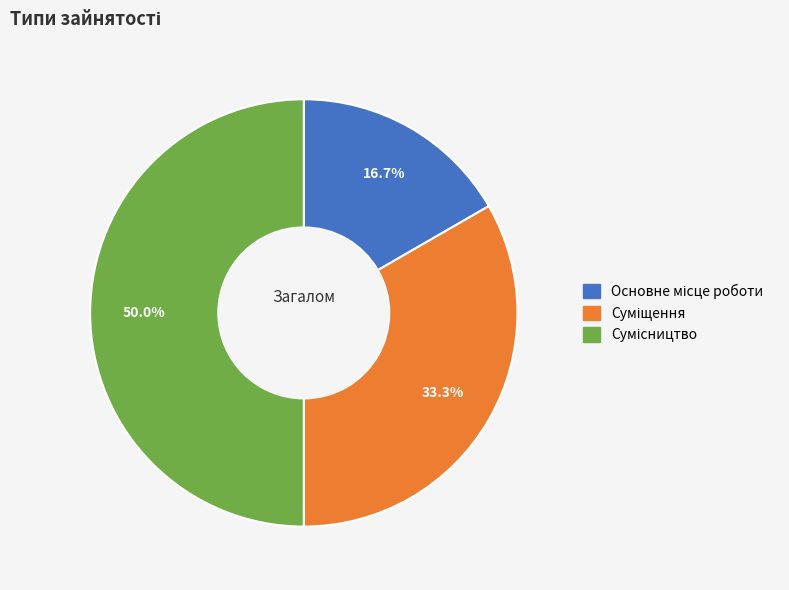

True or false: Основне місце роботи accounts for 17% of the total.

True